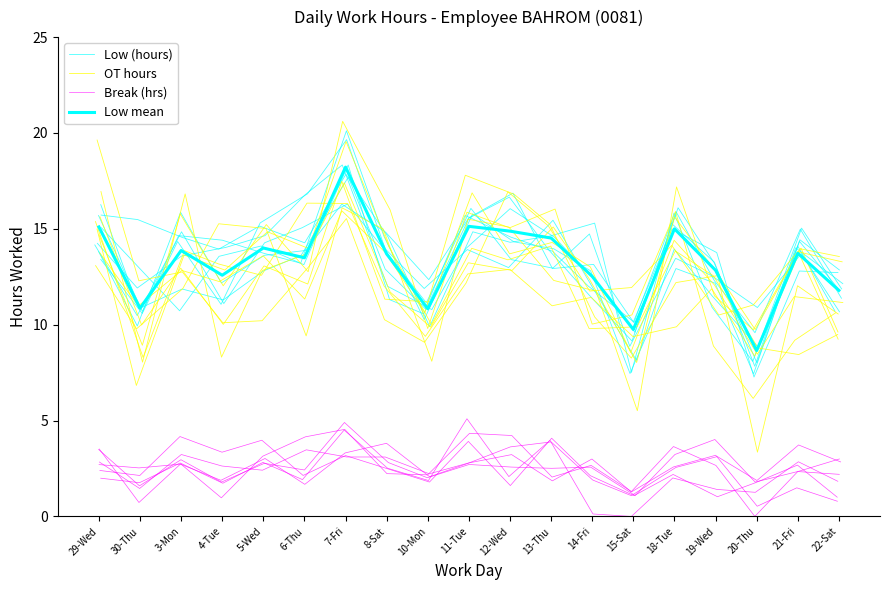

What is the difference between the maximum and minimum values in the Low (hours) series?

12.7